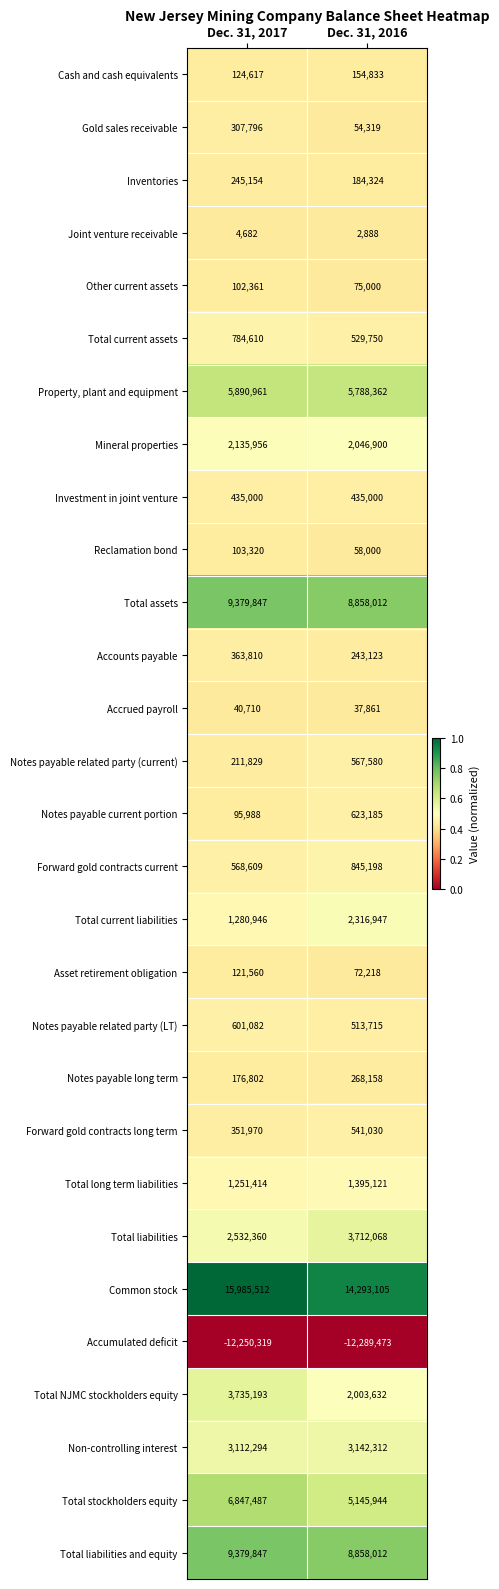

List the labels in order of Total NJMC stockholders equity value, largest first.

Dec. 31, 2017, Dec. 31, 2016